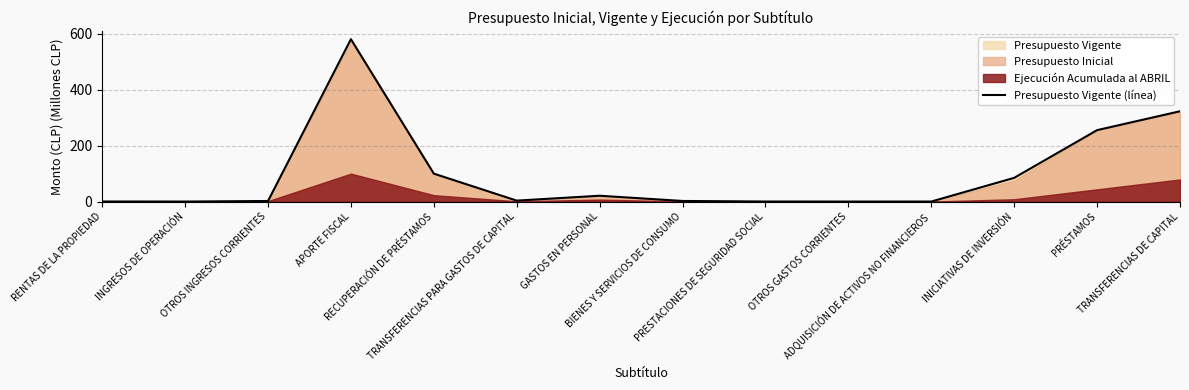

Reading right to left, what are all the values shown in this chart?

322.8	255.3	84.7	0.0	0.0	0.1	2.1	20.7	3.3	99.8	580.4	2.0	0.0	0.2